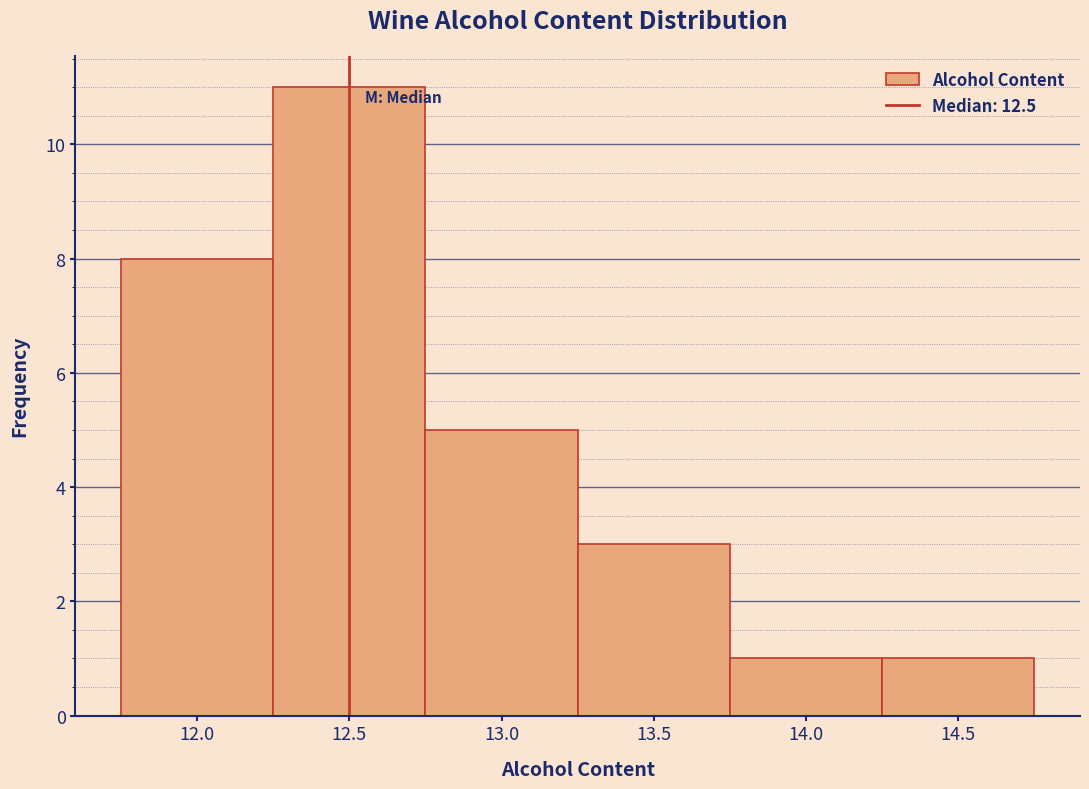

How tall is the bar that spans 13.25 to 13.75 on the x-axis? The values are not printed on the chart, so give them approximately, as read against the axis.

3